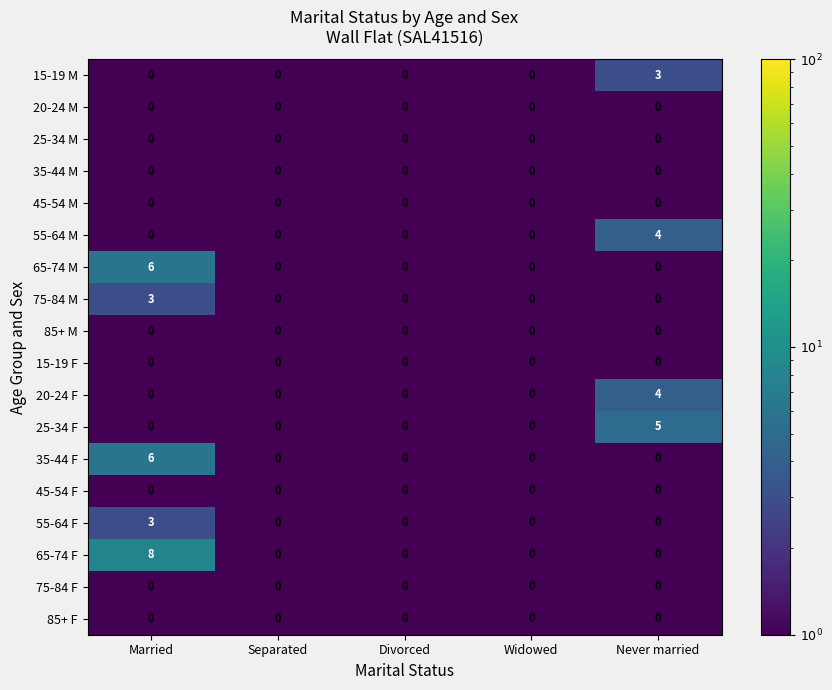

What is the total value across all series at Never married?

16